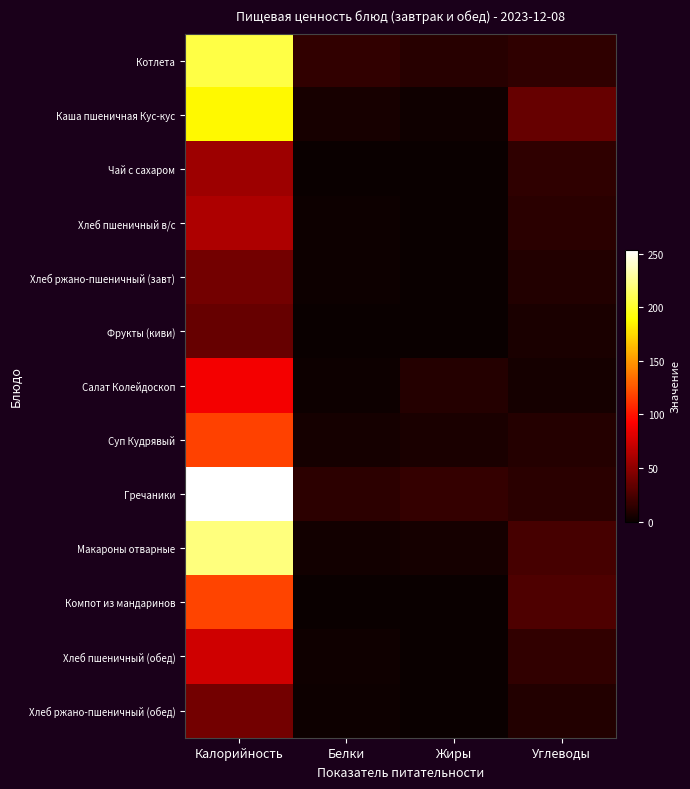

Rank the series at Калорийность from highest to lowest value.

Гречаники, Макароны отварные, Котлета, Каша пшеничная Кус-кус, Компот из мандаринов, Суп Кудрявый, Салат Колейдоскоп, Хлеб пшеничный (обед), Хлеб пшеничный в/с, Чай с сахаром, Хлеб ржано-пшеничный (завт), Хлеб ржано-пшеничный (обед), Фрукты (киви)